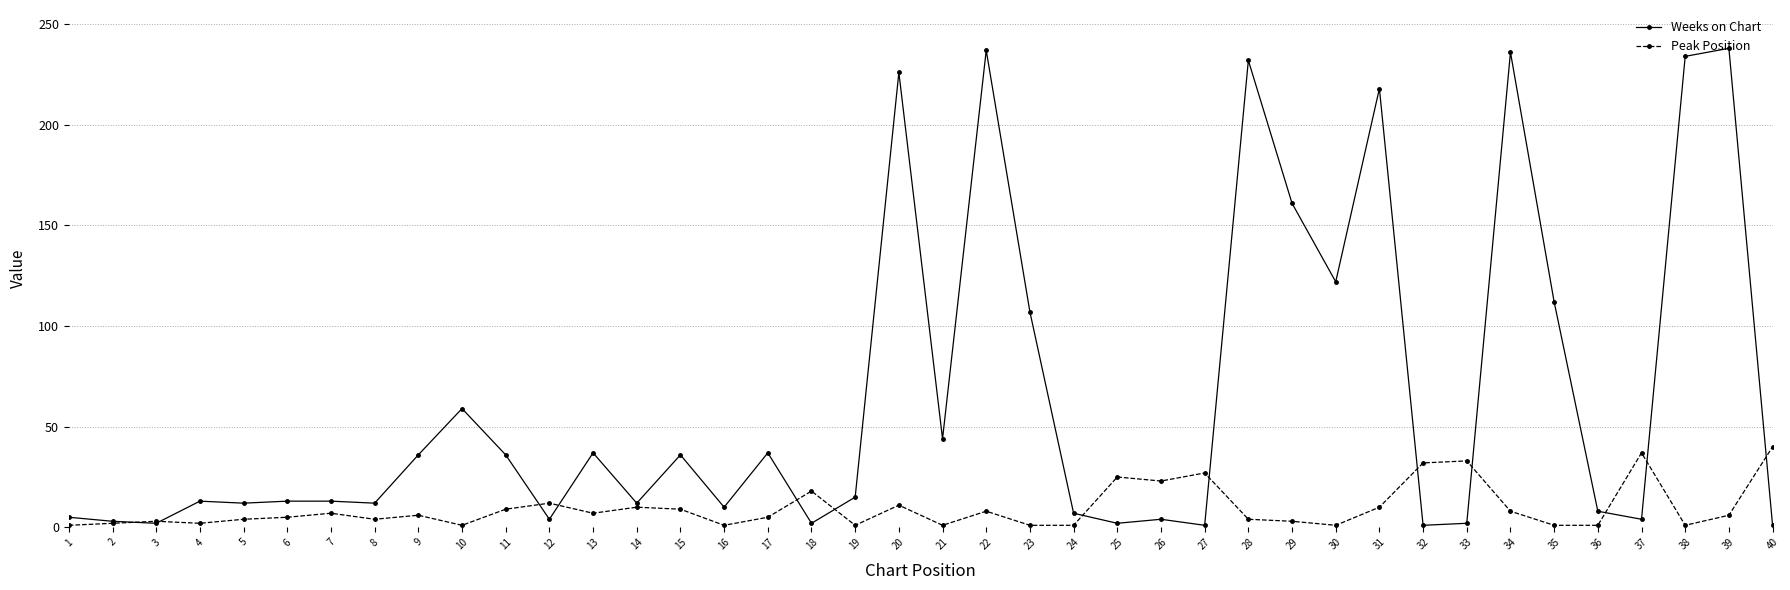

Which series has the largest total across all categories?

Weeks on Chart